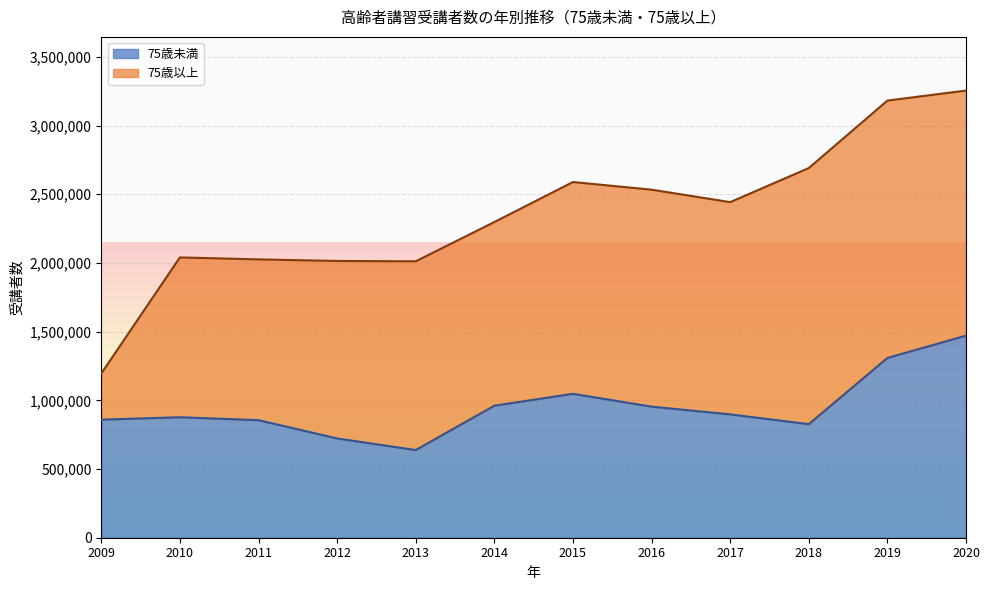

Is it true that the value at 2013 is 638024?

True